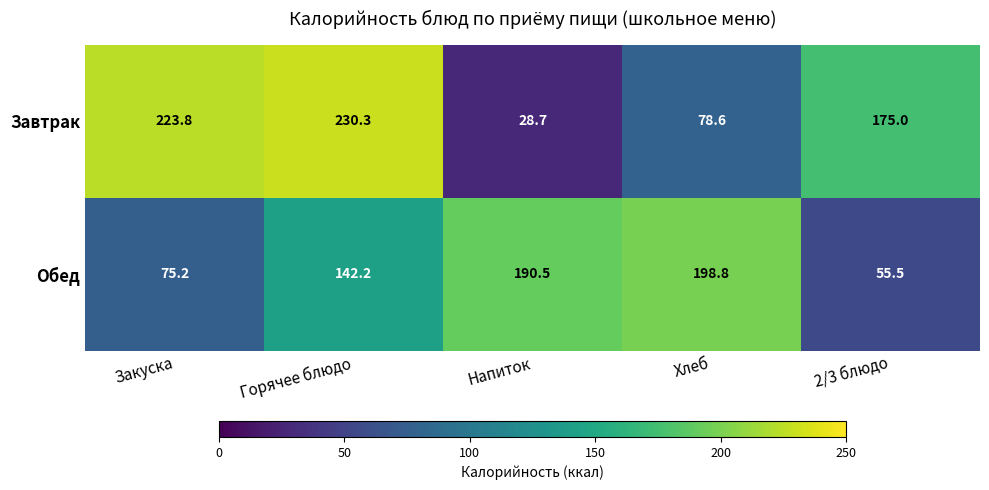

What is the difference between the highest and lowest values at Закуска?

148.6